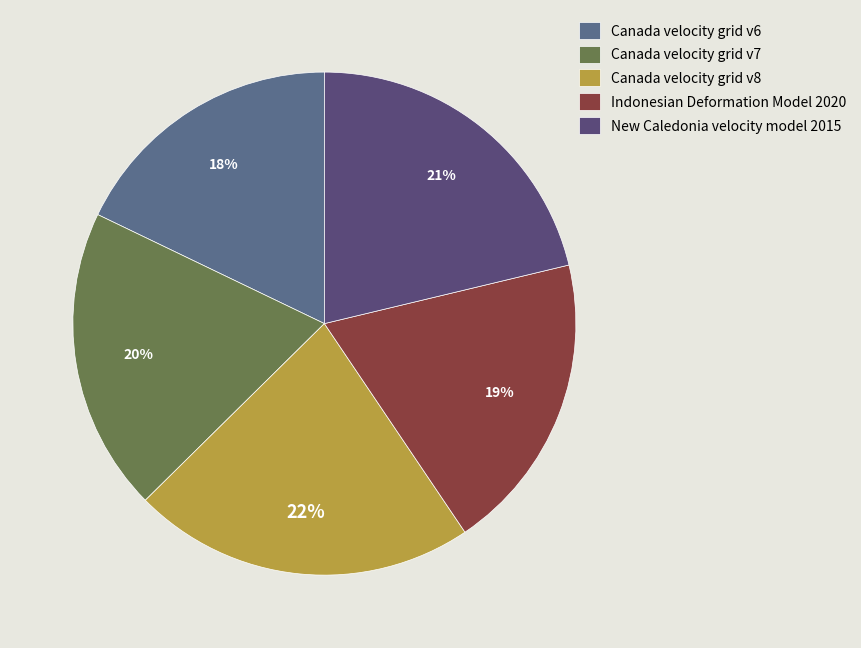

Does Indonesian Deformation Model 2020 account for over 50% of the chart?

No